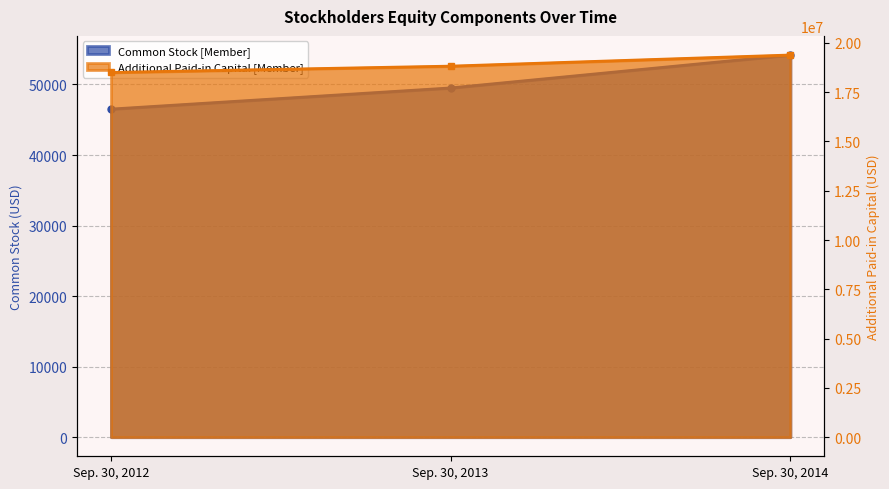

Reading left to right, list all the values displayed in this chart.

Common Stock [Member]: 46514	49514	54182
Additional Paid-in Capital [Member]: 18503507	18823339	19387453